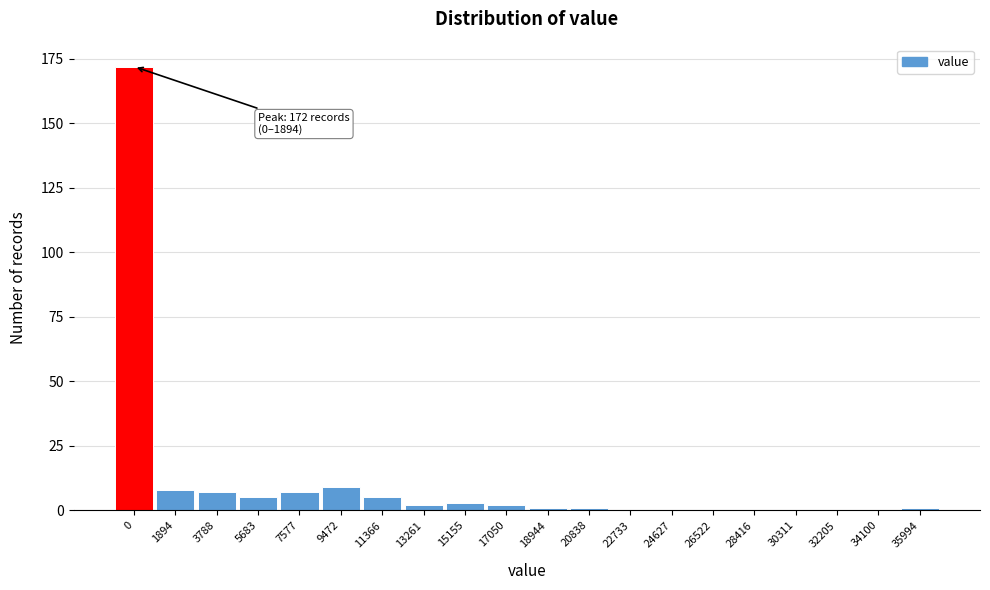

Reading right to left, extract all data points from this chart.

35994=1	34100=0	32205=0	30311=0	28416=0	26522=0	24627=0	22733=0	20838=1	18944=1	17050=2	15155=3	13261=2	11366=5	9472=9	7577=7	5683=5	3788=7	1894=8	0=172